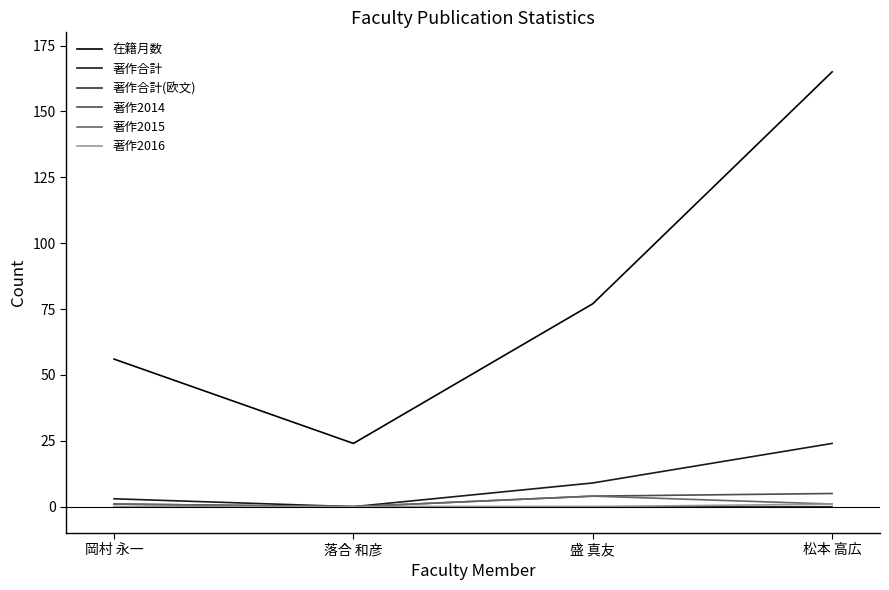

At how many categories does at least one series exceed 52?

3